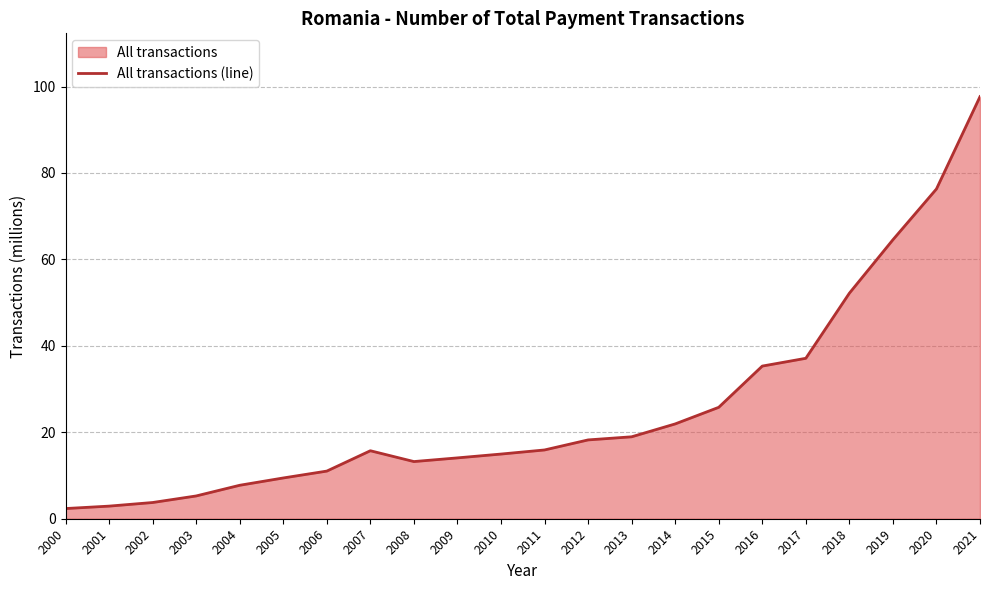

Rank the categories by value from highest to lowest.

2021, 2020, 2019, 2018, 2017, 2016, 2015, 2014, 2013, 2012, 2011, 2007, 2010, 2009, 2008, 2006, 2005, 2004, 2003, 2002, 2001, 2000